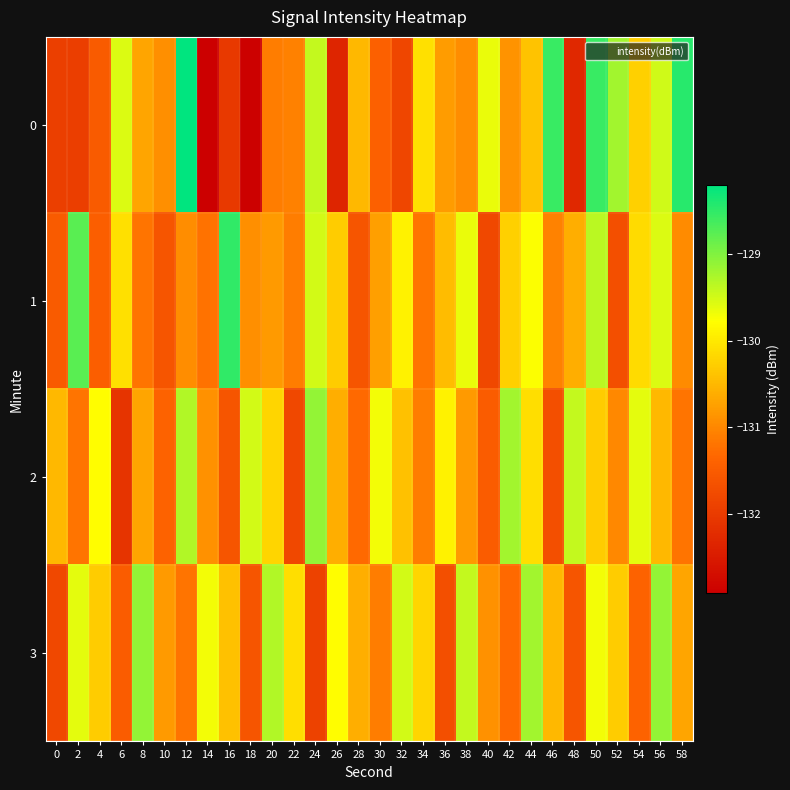

Reading left to right, extract all data points from this chart.

0: 0=-131.9	2=-132.0	4=-131.5	6=-129.6	8=-130.7	10=-130.9	12=-128.2	14=-132.9	16=-132.0	18=-132.9	20=-131.1	22=-131.1	24=-129.4	26=-132.3	28=-130.5	30=-131.4	32=-131.8	34=-130.1	36=-130.8	38=-130.9	40=-129.6	42=-130.9	44=-130.4	46=-128.6	48=-132.3	50=-128.6	52=-129.2	54=-130.3	56=-129.5	58=-128.4
1: 0=-131.5	2=-128.8	4=-131.4	6=-130.1	8=-131.2	10=-131.6	12=-130.9	14=-131.2	16=-128.5	18=-130.9	20=-130.8	22=-131.1	24=-129.5	26=-130.3	28=-131.6	30=-130.8	32=-129.9	34=-131.2	36=-130.4	38=-129.7	40=-131.8	42=-130.2	44=-129.8	46=-131.1	48=-130.6	50=-129.3	52=-131.7	54=-130.2	56=-129.6	58=-130.9
2: 0=-130.5	2=-131.2	4=-129.8	6=-132.1	8=-130.7	10=-131.4	12=-129.3	14=-130.9	16=-131.6	18=-129.5	20=-130.2	22=-131.8	24=-129.1	26=-130.6	28=-131.3	30=-129.7	32=-130.4	34=-131.1	36=-129.9	38=-130.8	40=-131.5	42=-129.2	44=-130.1	46=-131.7	48=-129.4	50=-130.3	52=-131.0	54=-129.6	56=-130.5	58=-131.2
3: 0=-131.8	2=-129.6	4=-130.3	6=-131.5	8=-129.1	10=-130.8	12=-131.2	14=-129.7	16=-130.4	18=-131.6	20=-129.3	22=-130.1	24=-131.9	26=-129.8	28=-130.6	30=-131.1	32=-129.5	34=-130.2	36=-131.7	38=-129.4	40=-130.9	42=-131.3	44=-129.2	46=-130.5	48=-131.6	50=-129.7	52=-130.3	54=-131.4	56=-129.1	58=-130.7